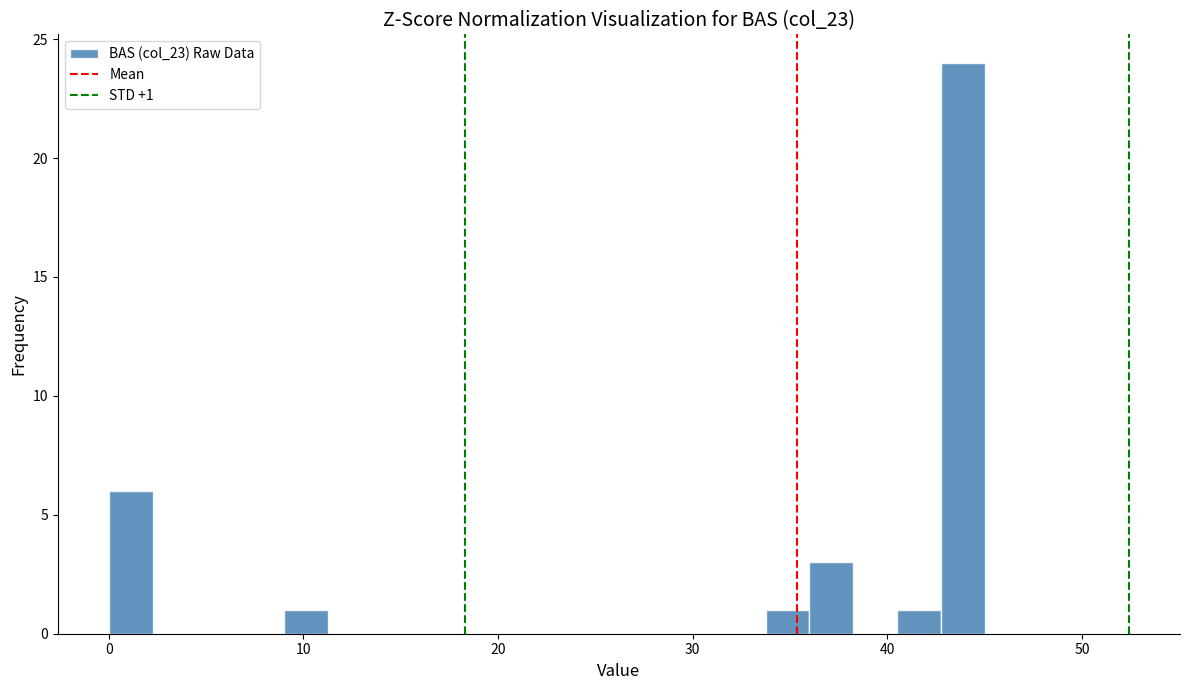

Around what value on the x-axis is the tallest bar? Give the approximate position of its centre, as read against the axis.

44